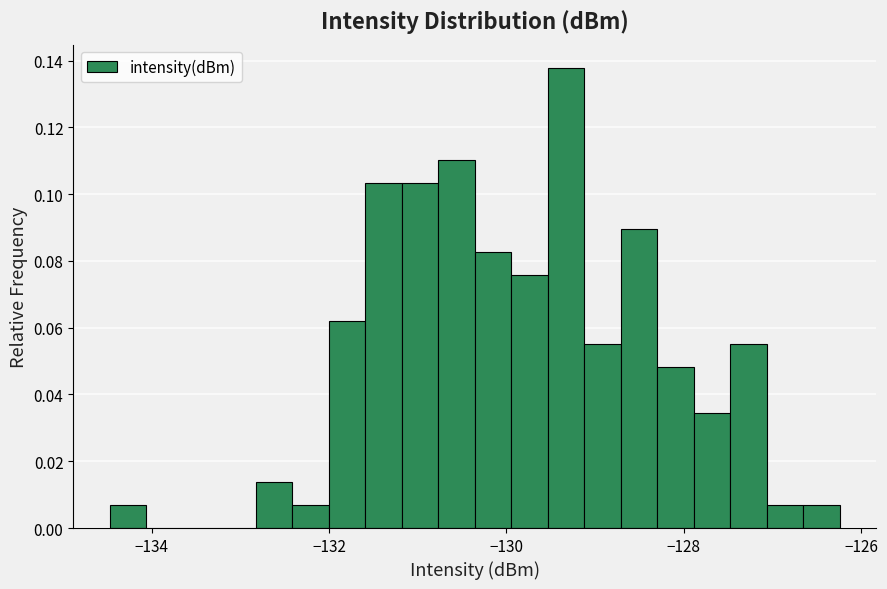

Around what value on the x-axis is the tallest bar? Give the approximate position of its centre, as read against the axis.

-129.4